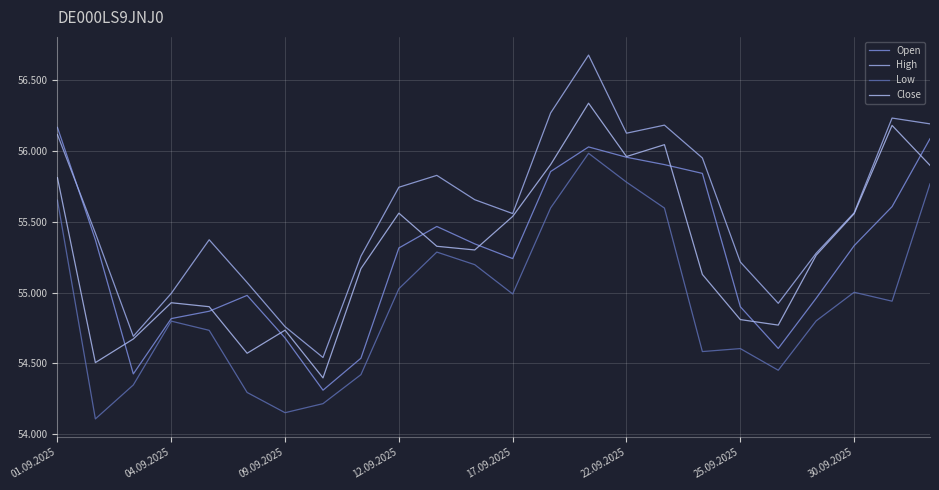

Does the chart display data point markers on the line(s)?

No